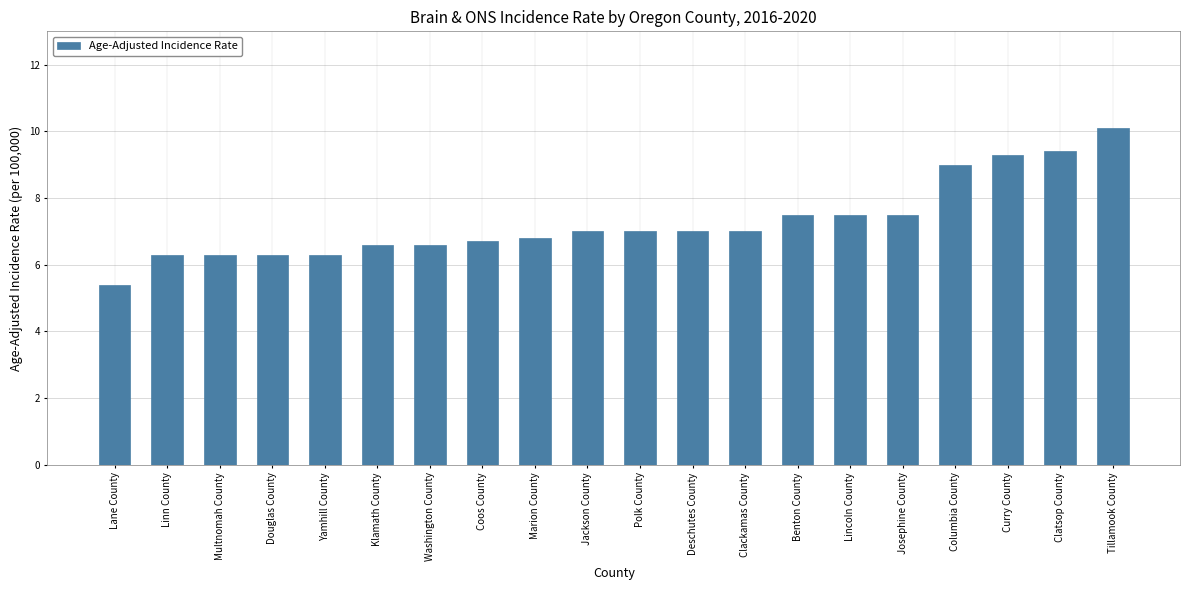

What is the average value?

7.3